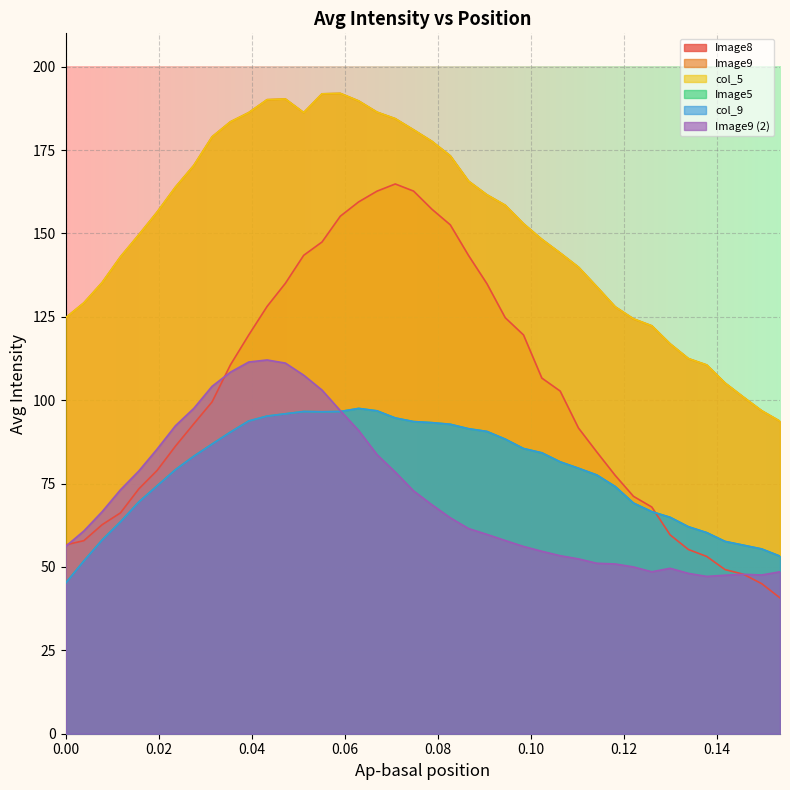

Does the chart display data point markers on the line(s)?

No